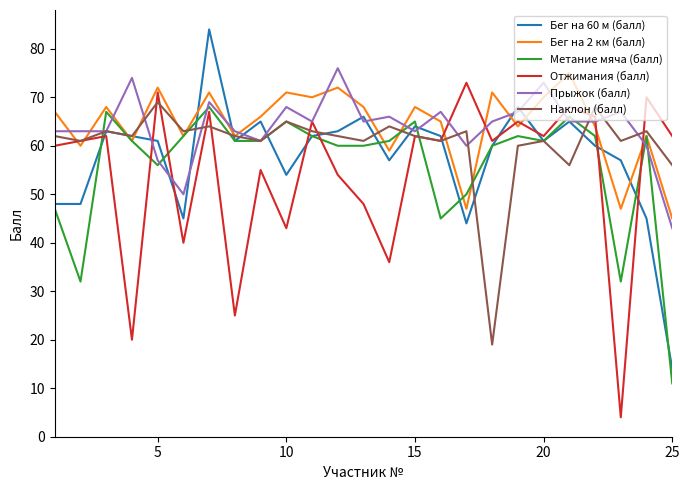

What is the greatest value displayed?

84